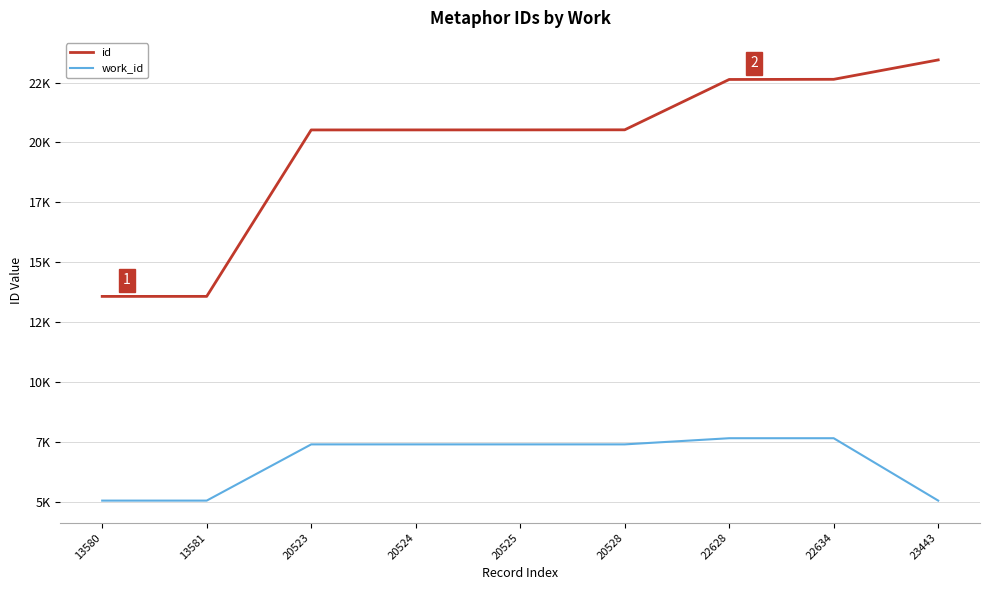

Which has a higher value, 23443 or 22628?

23443